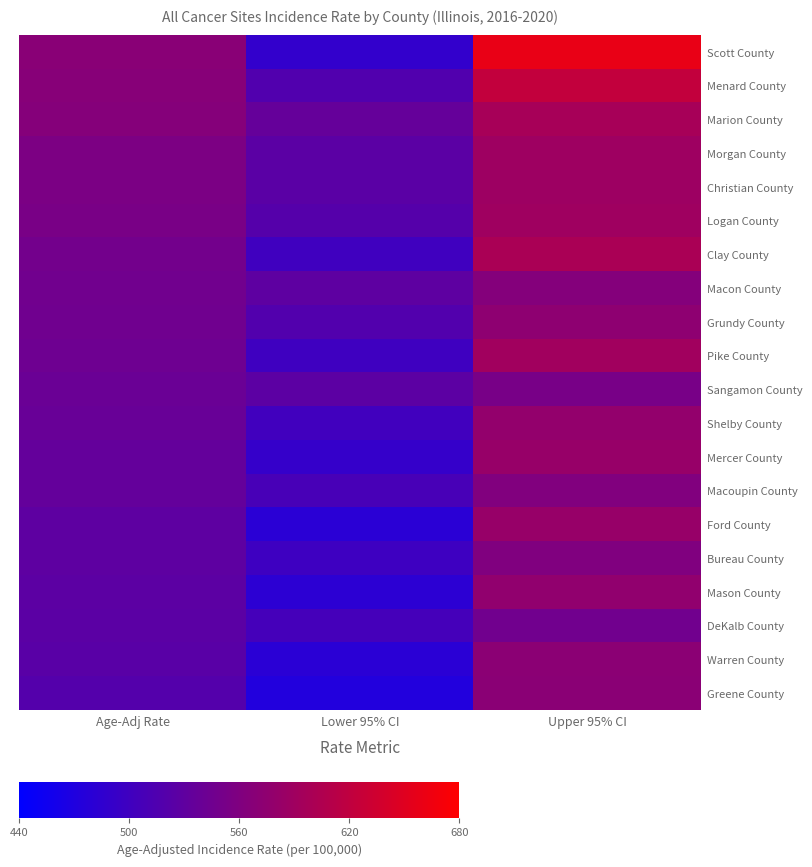

At Age-Adj Rate, list the series in order from smallest to largest.

Greene County, Warren County, DeKalb County, Mason County, Bureau County, Ford County, Macoupin County, Mercer County, Shelby County, Sangamon County, Pike County, Grundy County, Macon County, Clay County, Logan County, Christian County, Morgan County, Marion County, Menard County, Scott County